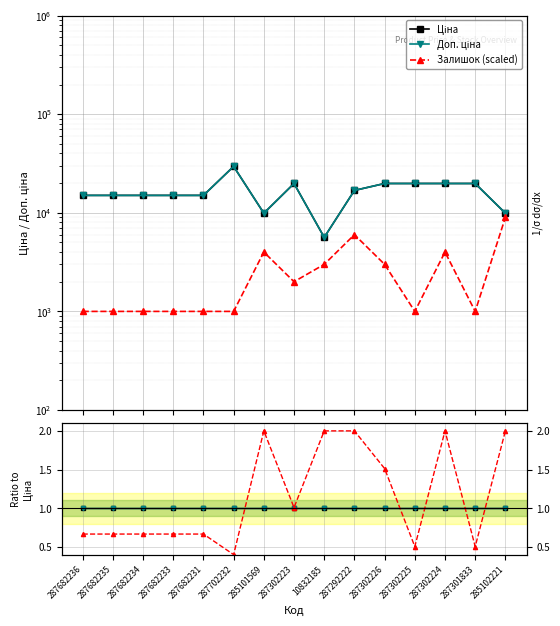

The value of Залишок (scaled) at 287302226 is 2.1. True or false?

False